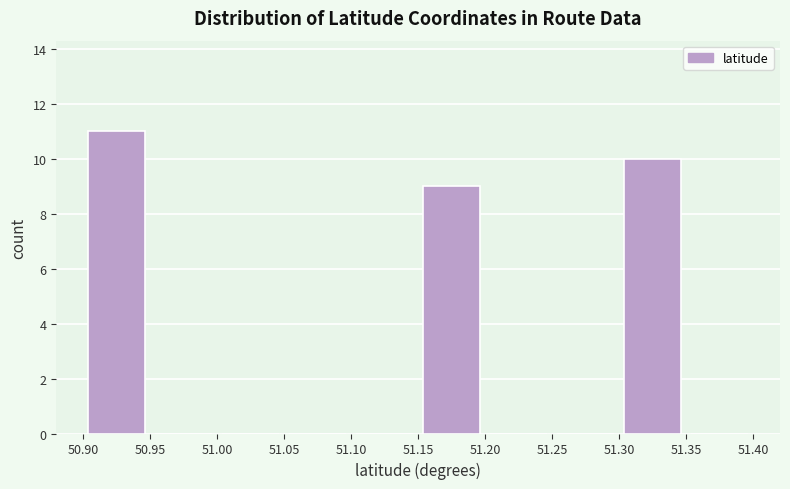

Reading left to right, transcribe this chart: for each bar, give the range it covers on the x-axis and its height. The values are not printed on the chart, so give them approximately, as read against the axis.

50.90 to 50.95: 11
50.95 to 51.00: 0
51.00 to 51.05: 0
51.05 to 51.10: 0
51.10 to 51.15: 0
51.15 to 51.20: 9
51.20 to 51.25: 0
51.25 to 51.30: 0
51.30 to 51.35: 10
51.35 to 51.40: 0